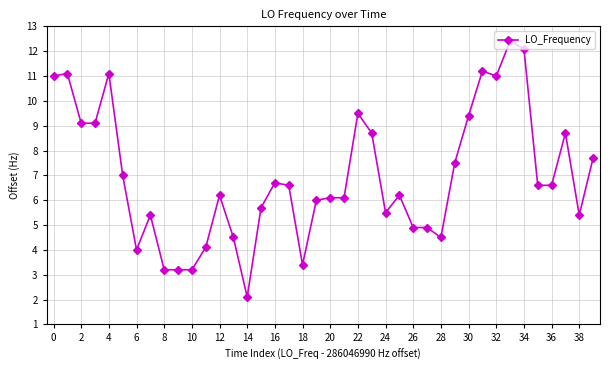

True or false: there are more than 2 points higher than both neighbors.

True